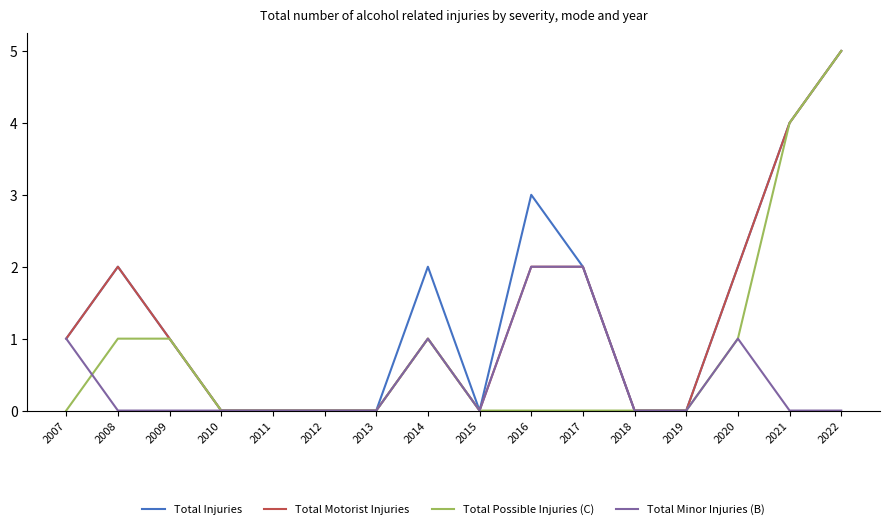

How many lines are shown in the chart?

4